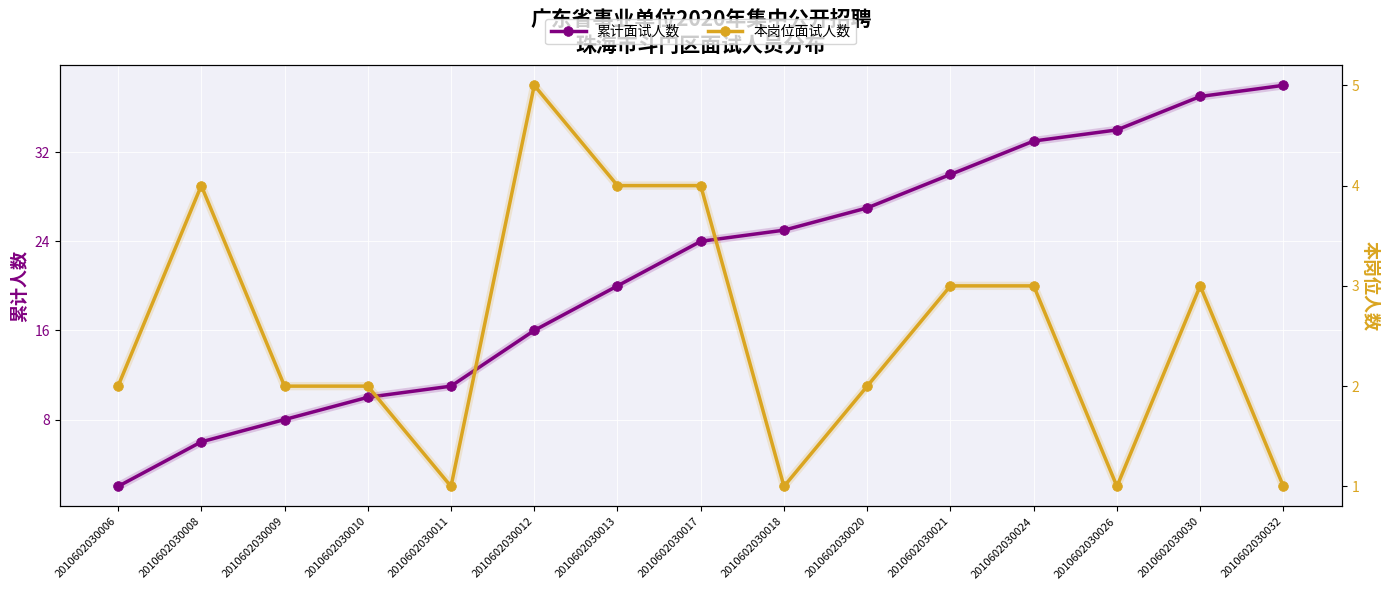

How many data points in 本岗位面试人数 are less than 2?

4